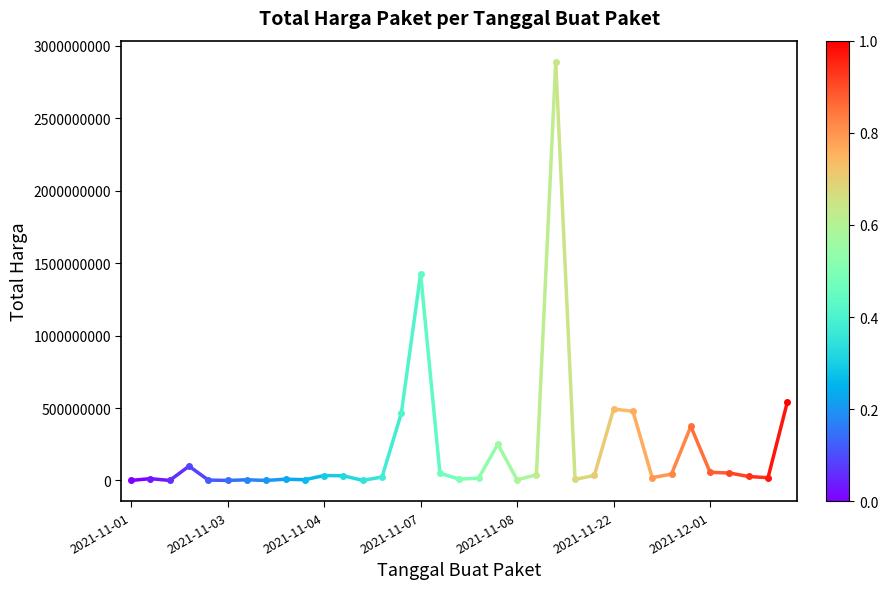

What is the change in value from 2021-11-01 to 2021-11-03?

+12120300